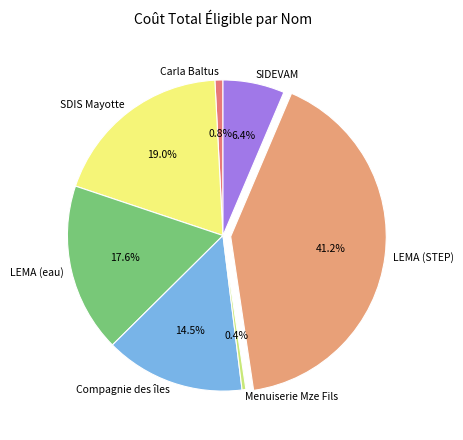

What is the ratio of the value at SIDEVAM to the value at Menuiserie Mze Fils?

16.2